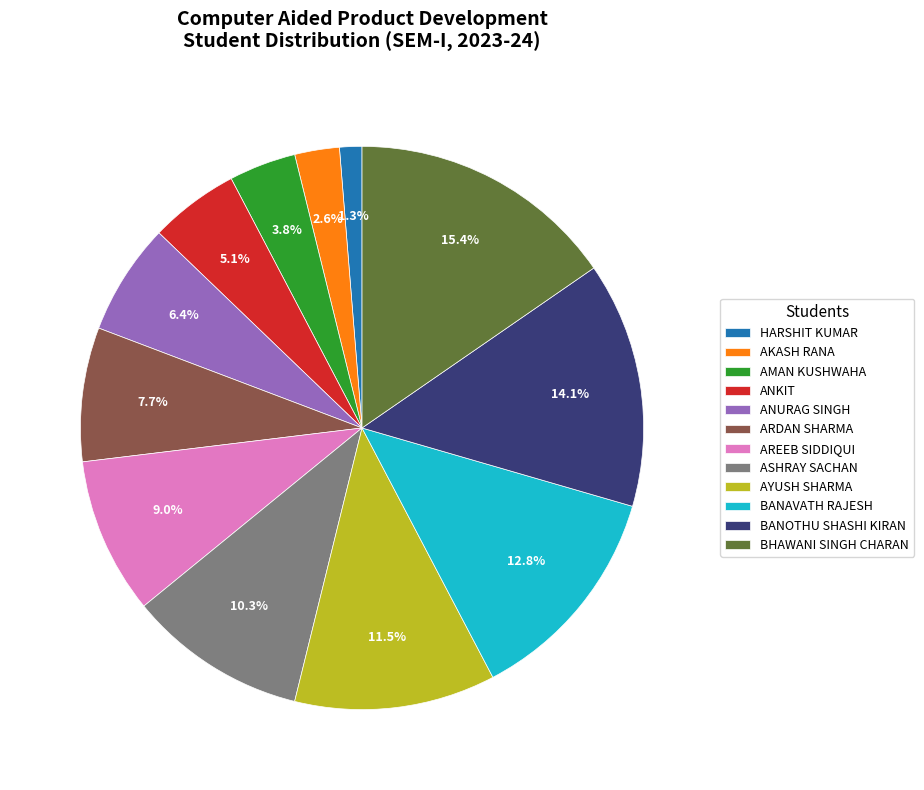

What is the ratio of the value at BANAVATH RAJESH to the value at AYUSH SHARMA?

1.1